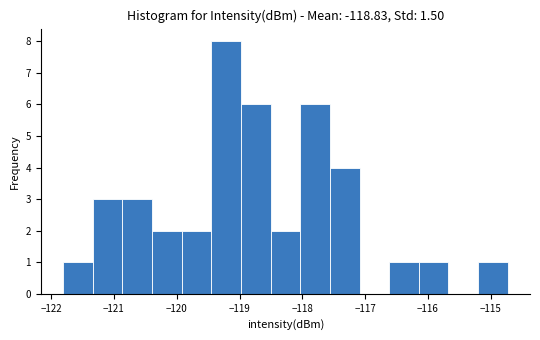

Reading left to right, list every bar in this chart as the range it spans on the x-axis followed by its height. Neither the bar edges nor the heights are printed on the chart, so give them approximately, as read against the axes.

-121.8 to -121.3: 1
-121.3 to -120.9: 3
-120.9 to -120.4: 3
-120.4 to -119.9: 2
-119.9 to -119.5: 2
-119.5 to -119.0: 8
-119.0 to -118.5: 6
-118.5 to -118.0: 2
-118.0 to -117.6: 6
-117.6 to -117.1: 4
-117.1 to -116.6: 0
-116.6 to -116.1: 1
-116.1 to -115.7: 1
-115.7 to -115.2: 0
-115.2 to -114.7: 1